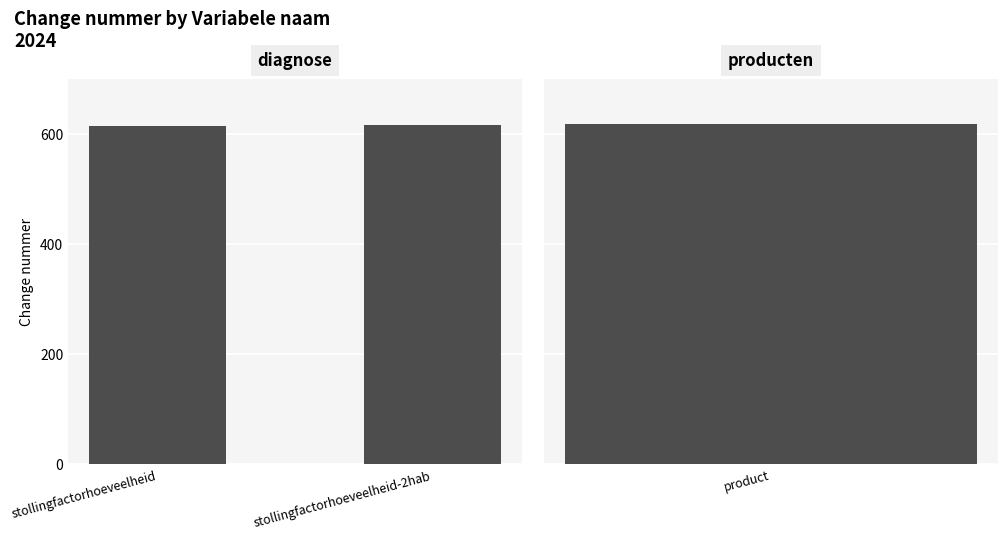

Read the value at stollingfactorhoeveelheid-2hab.

617